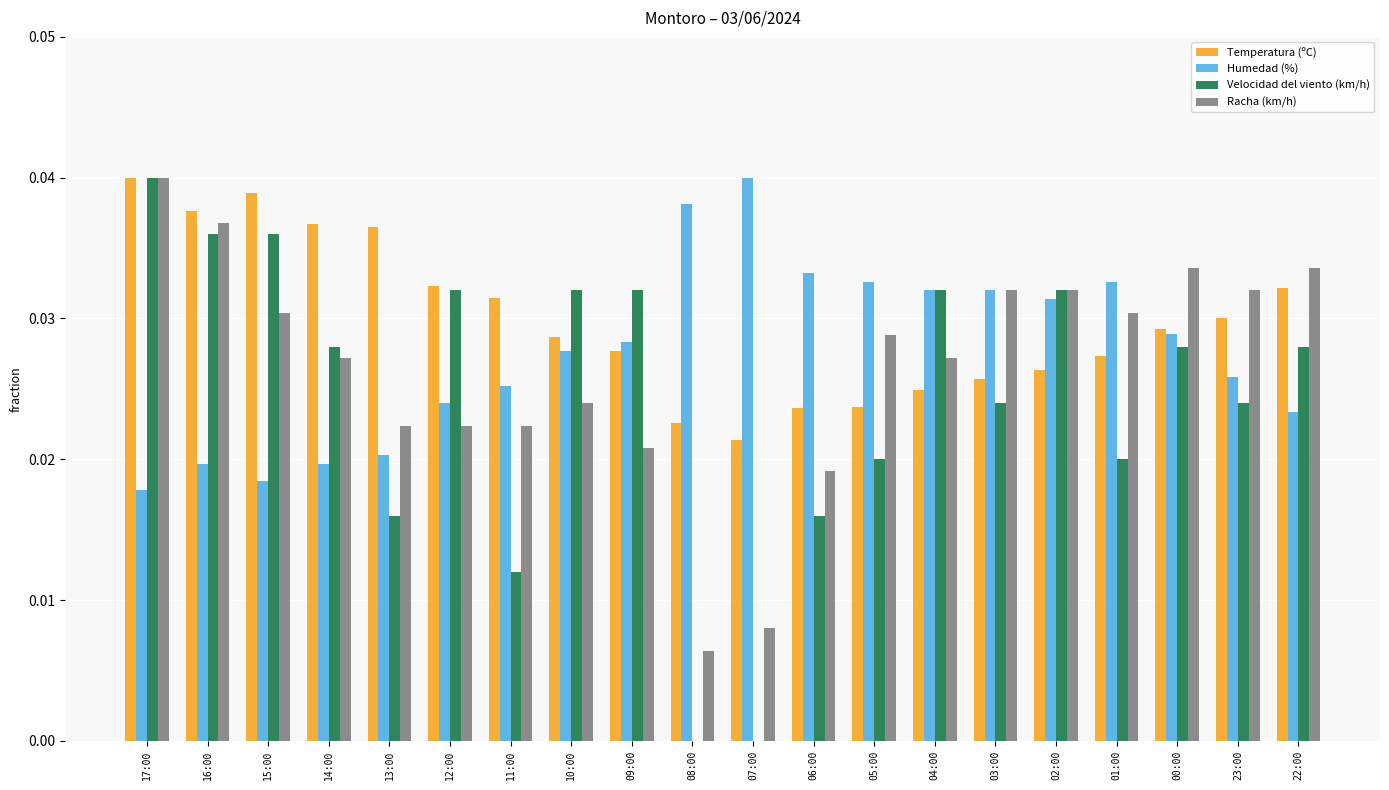

The value of Temperatura (ºC) at 23:00 is 0.0. True or false?

True